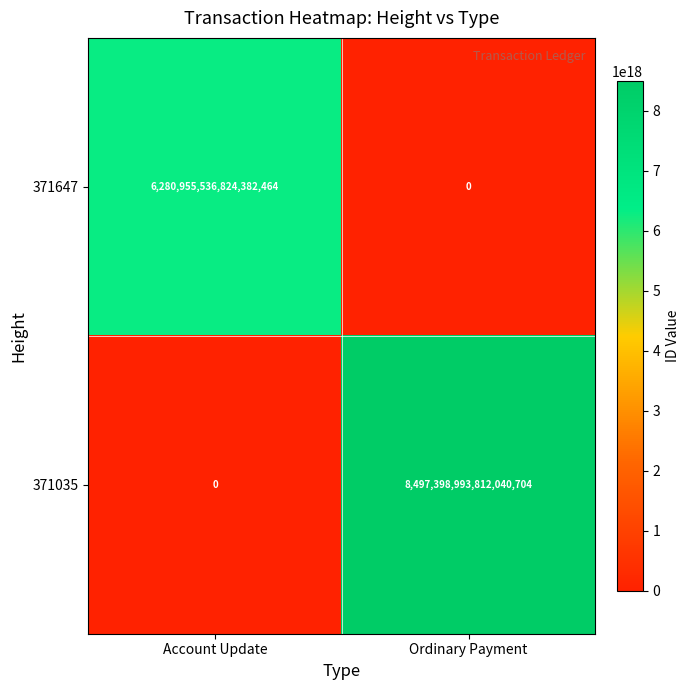

Rank the categories by 371035 value from highest to lowest.

Ordinary Payment, Account Update